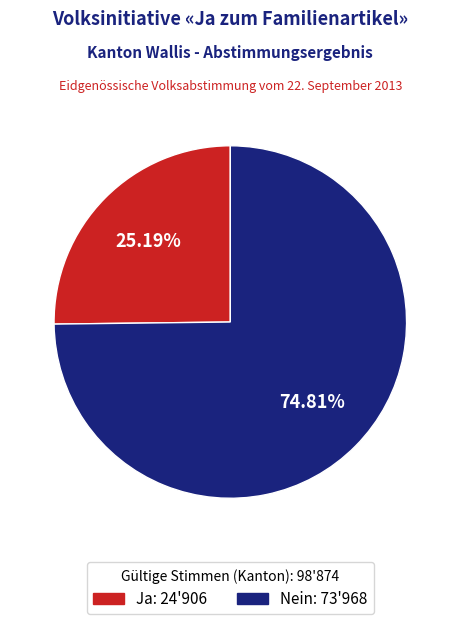

What percentage is the Nein slice, to the nearest percent?

75%